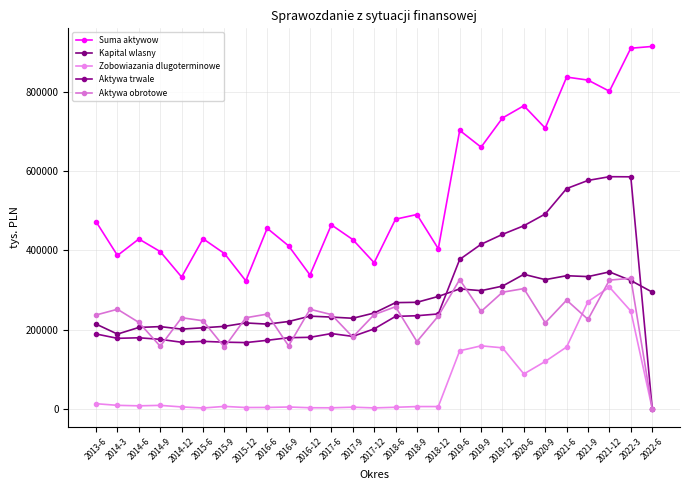

What is the maximum value for Aktywa obrotowe?

329648